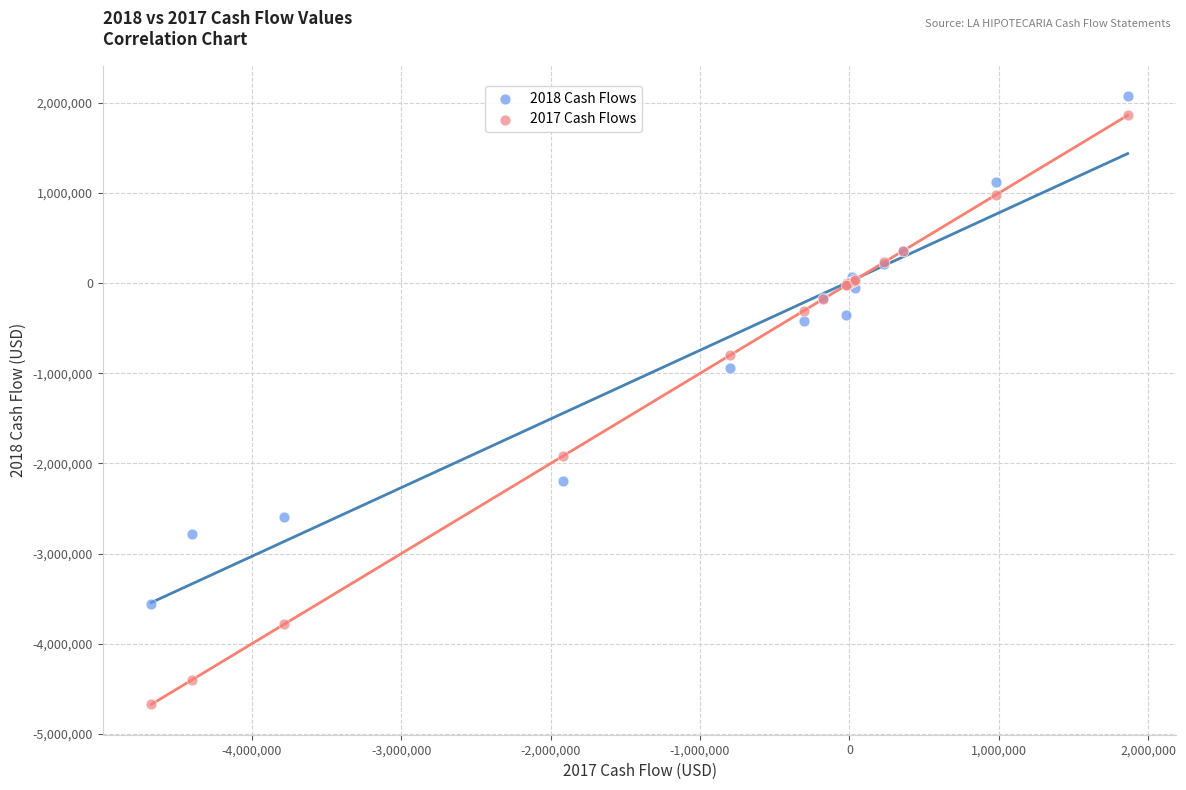

Which series reaches the minimum Y coordinate?

2017 Cash Flows